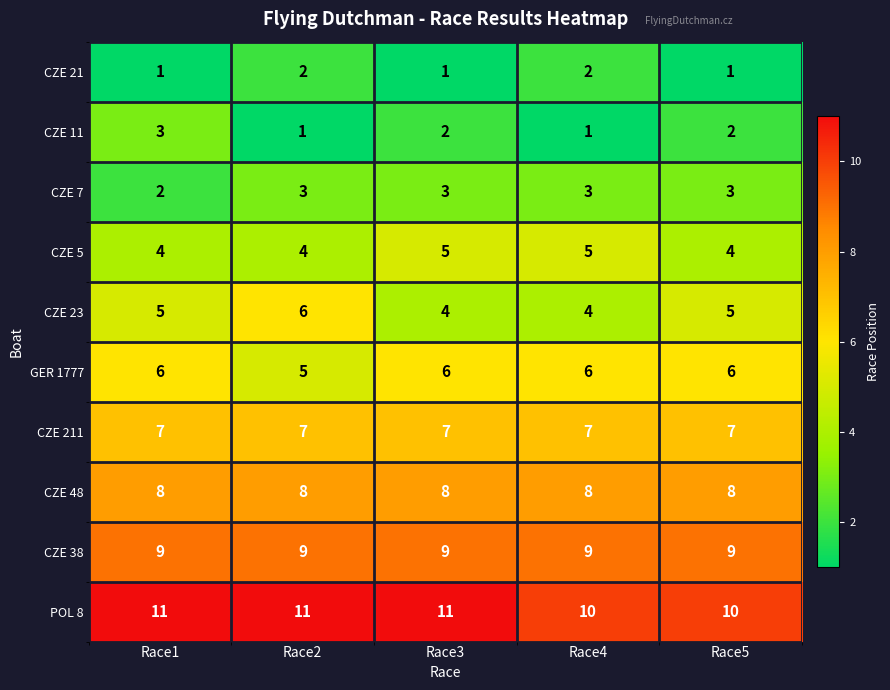

Count the number of data series in this chart.

10